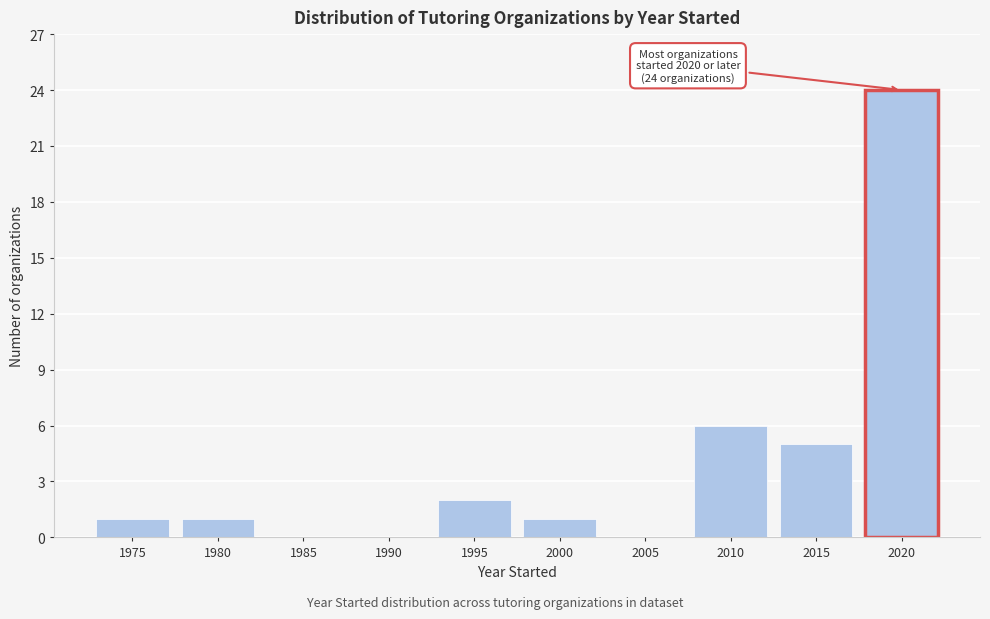

Reading left to right, extract all data points from this chart.

1975=1	1980=1	1985=0	1990=0	1995=2	2000=1	2005=0	2010=6	2015=5	2020=24